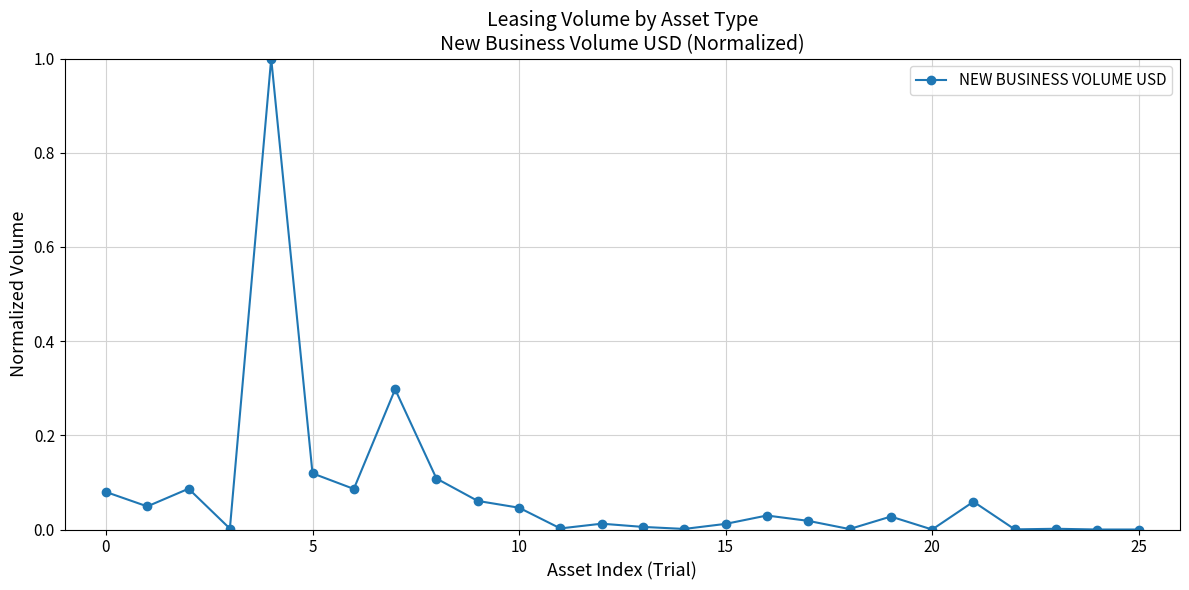

True or false: the data has more than 0 interior local peaks.

True